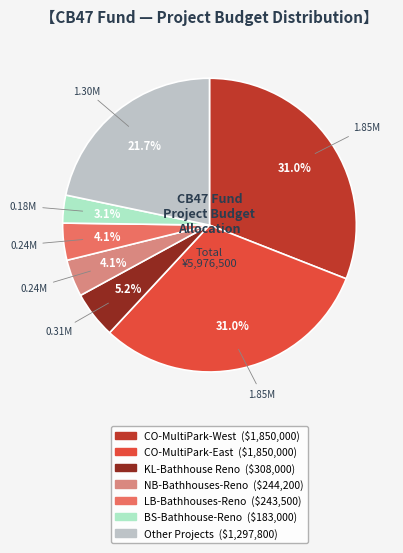

Does any single category account for the majority?

No